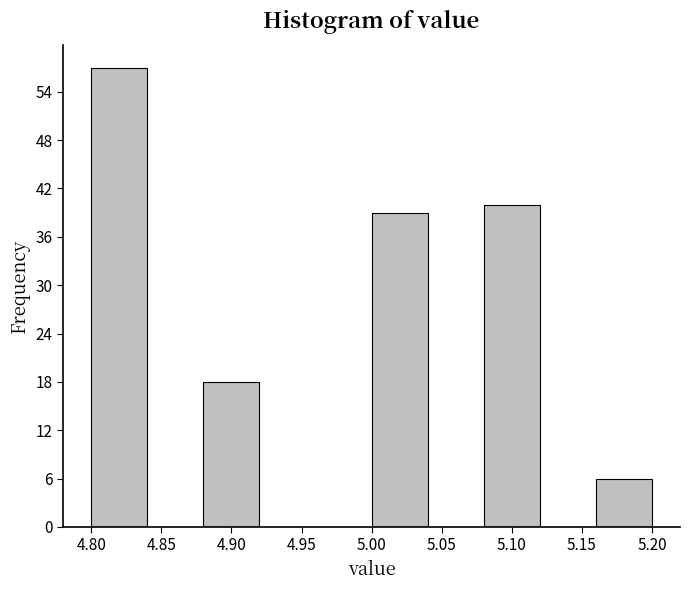

Reading left to right, transcribe this chart: for each bar, give the range it covers on the x-axis and its height. The values are not printed on the chart, so give them approximately, as read against the axis.

4.80 to 4.84: 57
4.84 to 4.88: 0
4.88 to 4.92: 18
4.92 to 4.96: 0
4.96 to 5.00: 0
5.00 to 5.04: 39
5.04 to 5.08: 0
5.08 to 5.12: 40
5.12 to 5.16: 0
5.16 to 5.20: 6